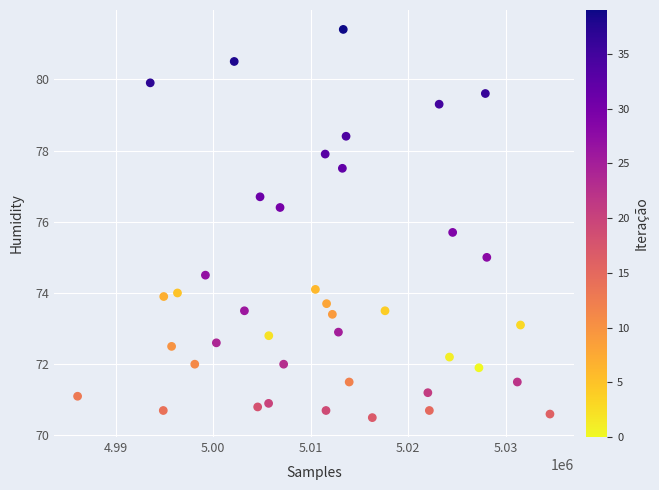

What is the range of Y values (max minus min)?

10.9